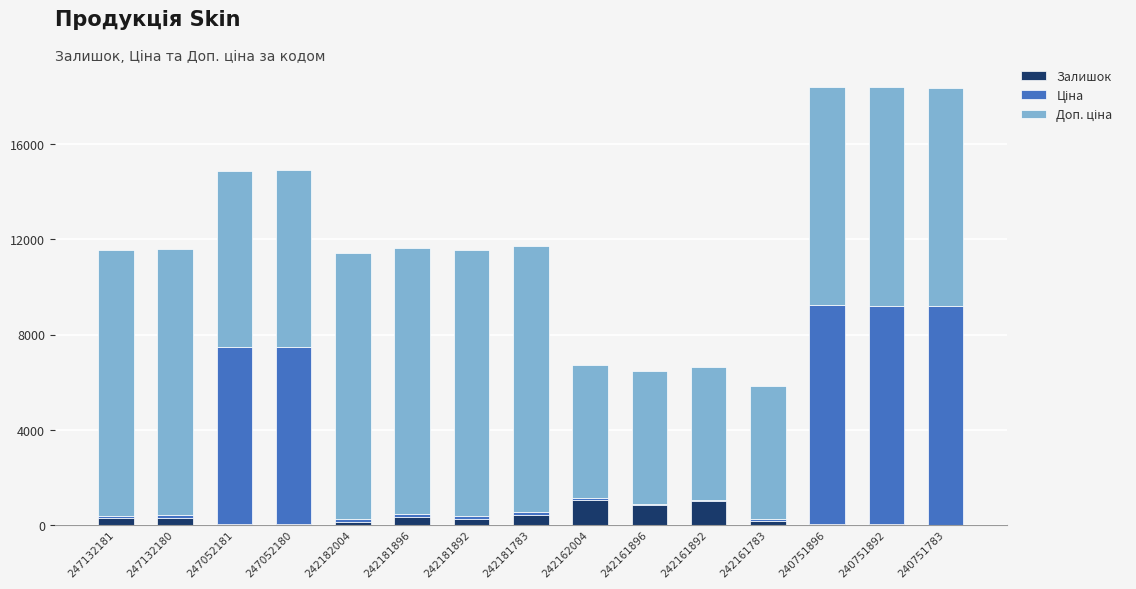

What is the sum of all Залишок values?

4933.0